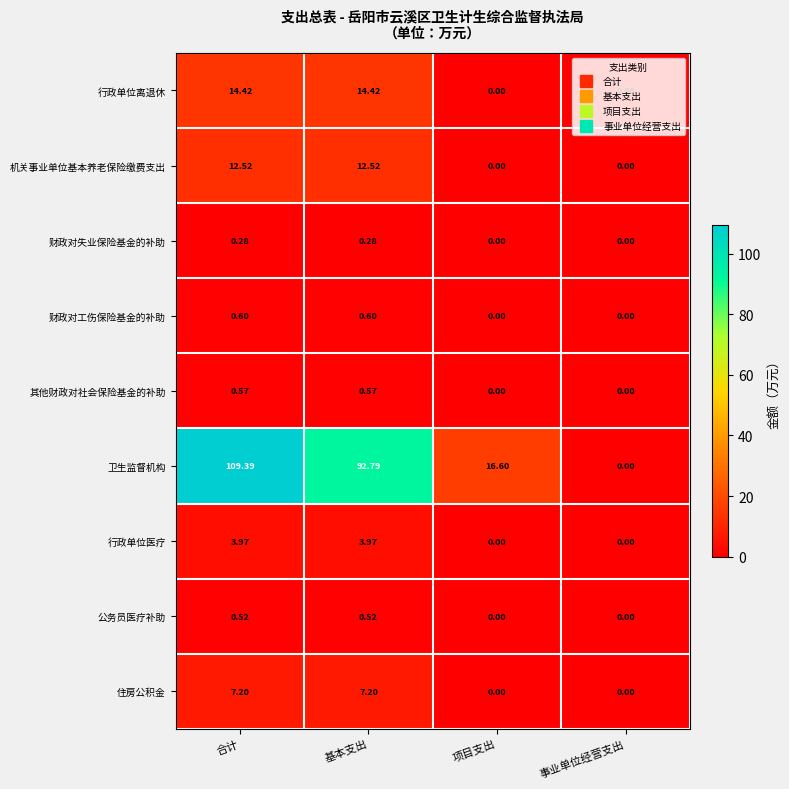

At which category is the sum across all series the highest?

合计